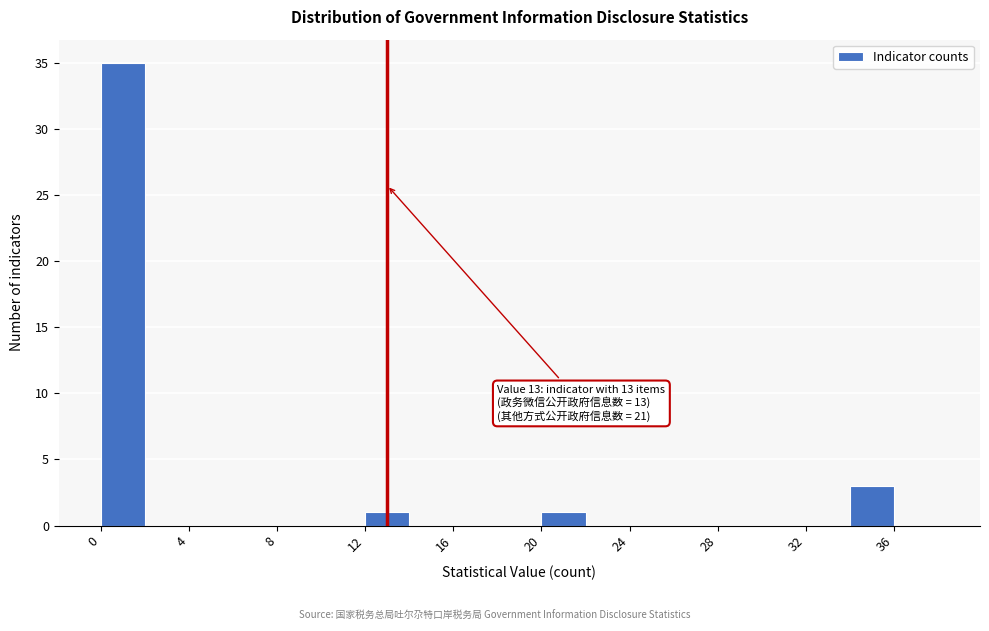

Which range on the x-axis has the tallest bar?

0 to 2